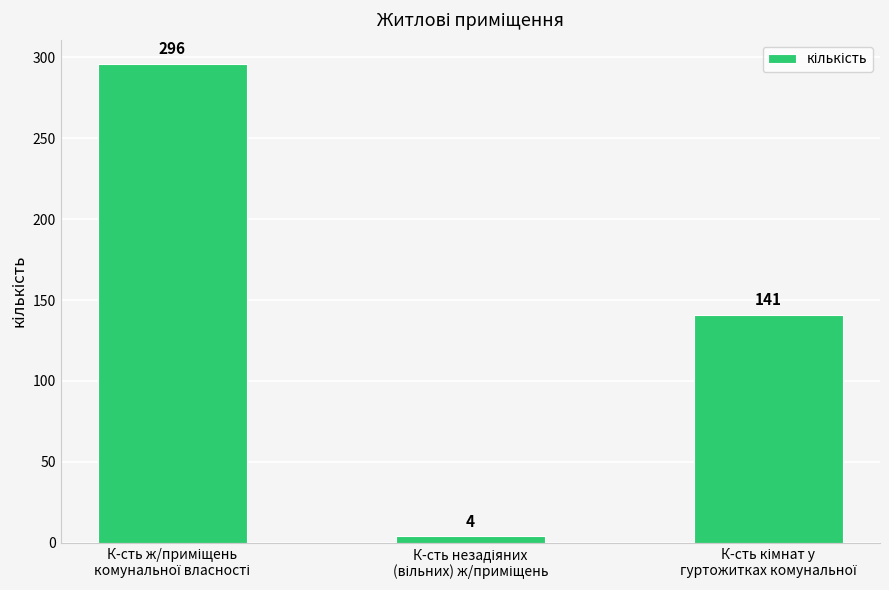

How many values are between 4 and 296?

3